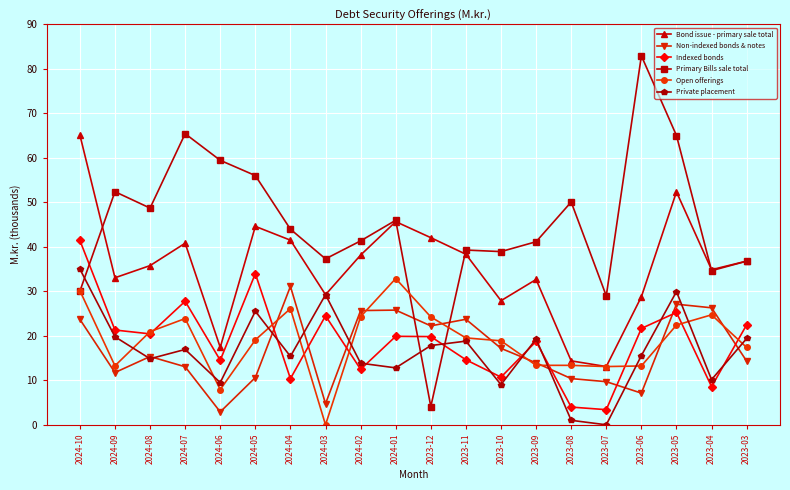

What are all the series names shown in the legend?

Bond issue - primary sale total, Non-indexed bonds & notes, Indexed bonds, Primary Bills sale total, Open offerings, Private placement